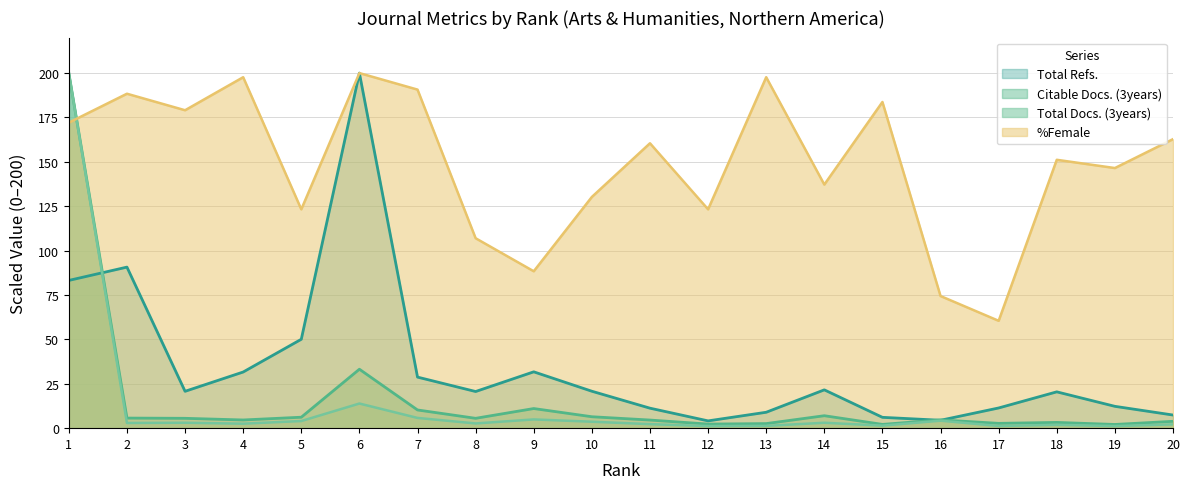

The value of %Female at 3 is 116.2. True or false?

False